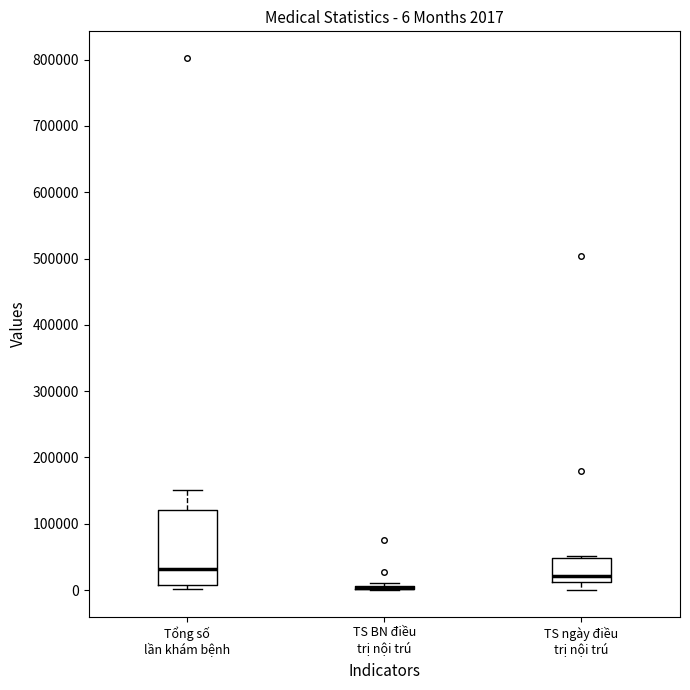

Which box is the tallest, from its lower edge to its upper edge?

Tổng số lần khám bệnh